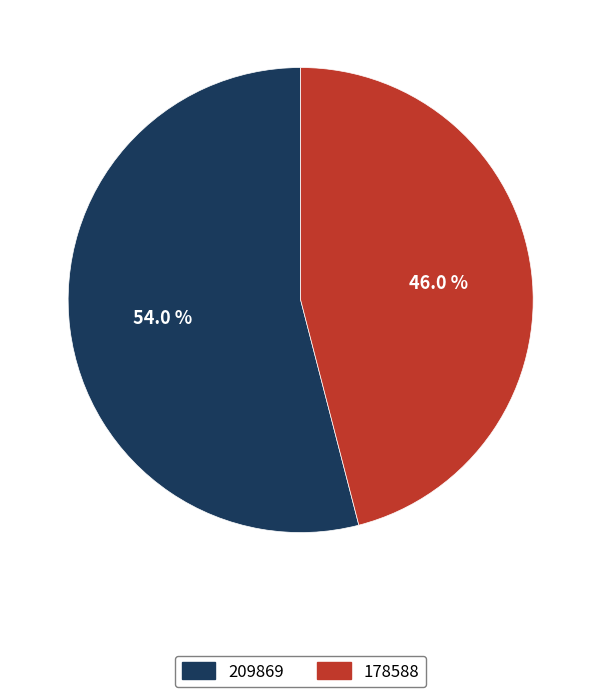

Do 209869 and 178588 together represent more than half of the pie?

Yes